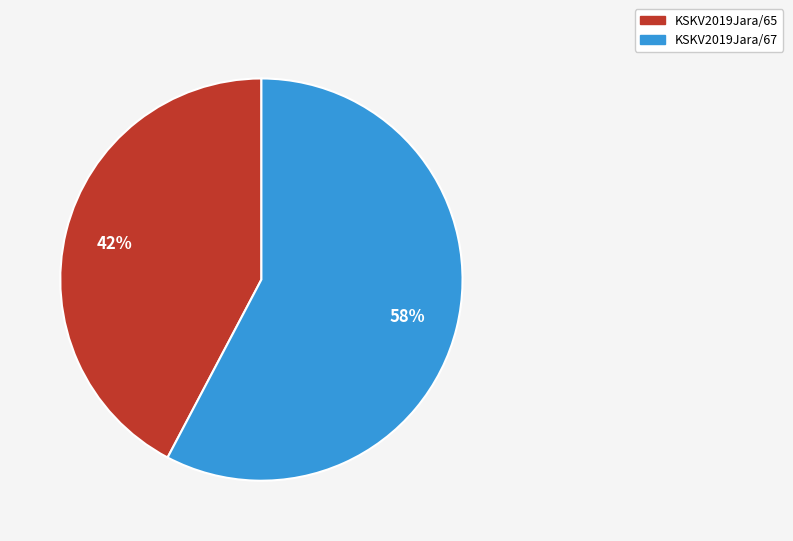

Does any single category account for the majority?

Yes